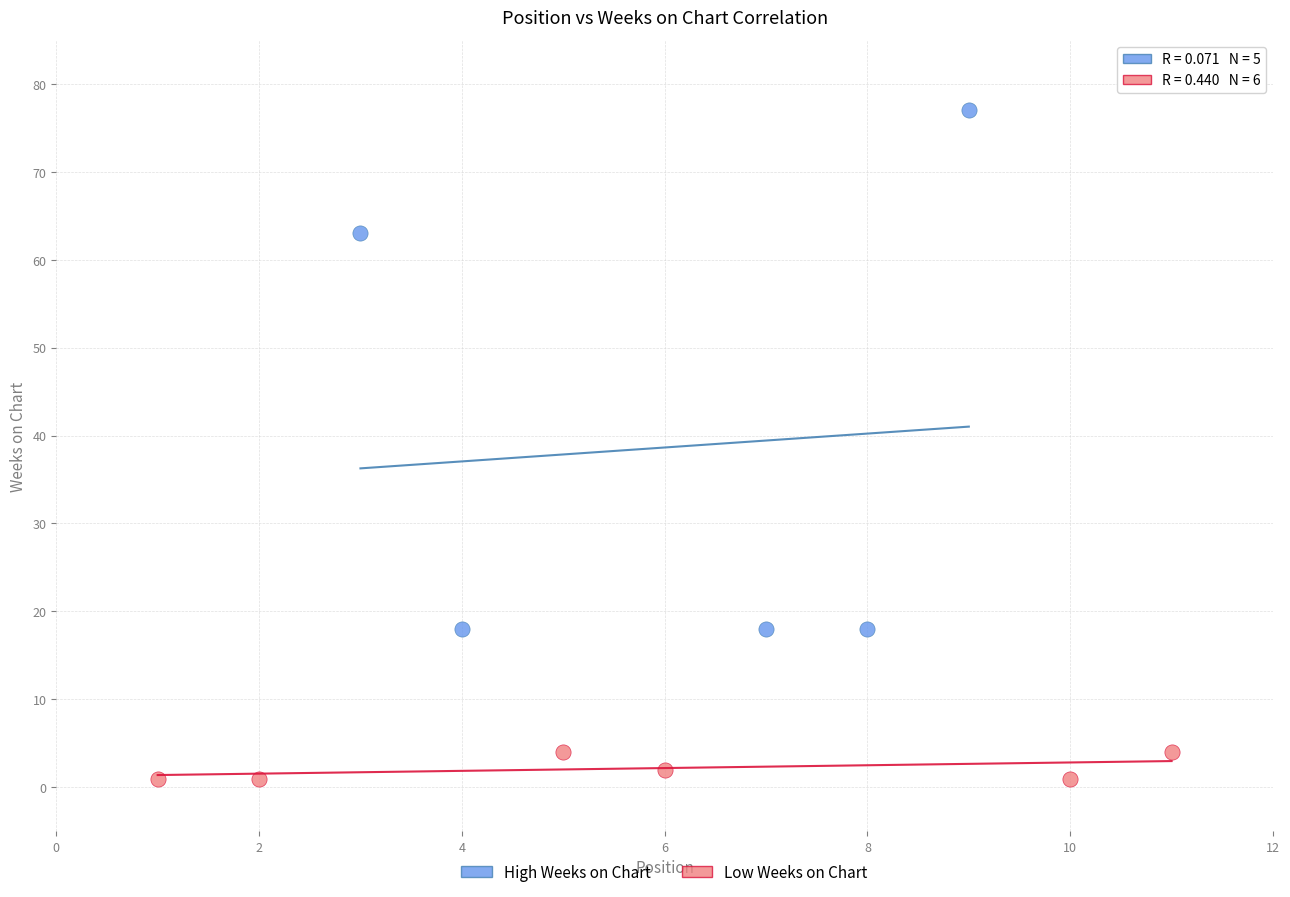

Which series reaches the maximum Y coordinate?

High Weeks on Chart